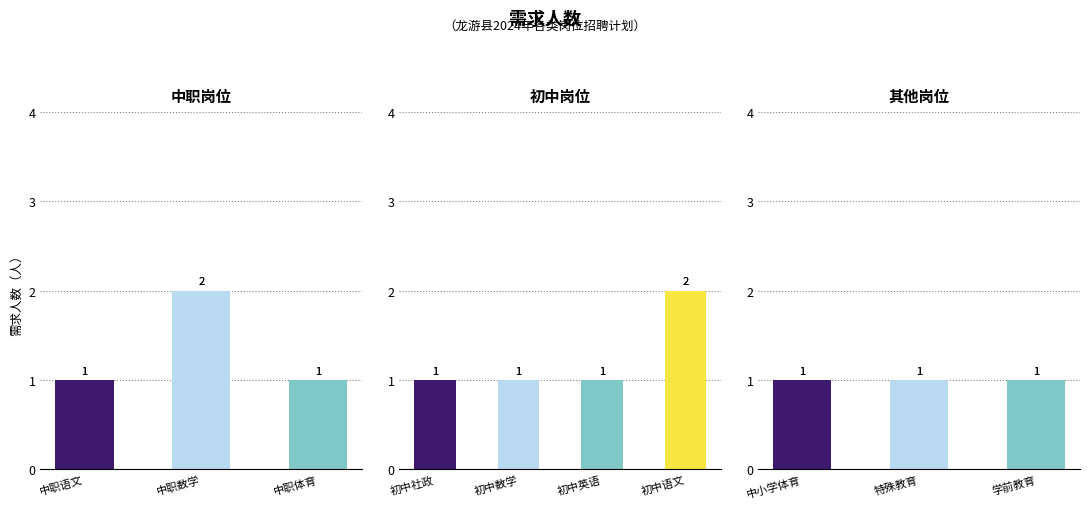

Where is the data nearest to the value 1?

中职语文